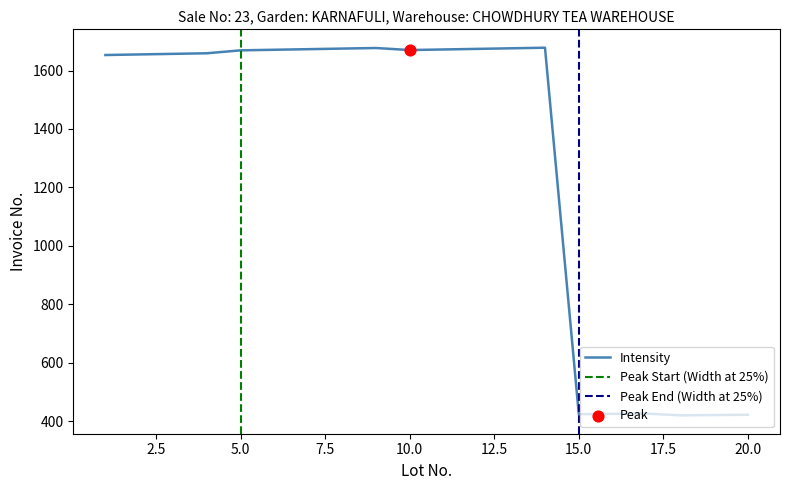

At which category is the sum across all series the highest?

14